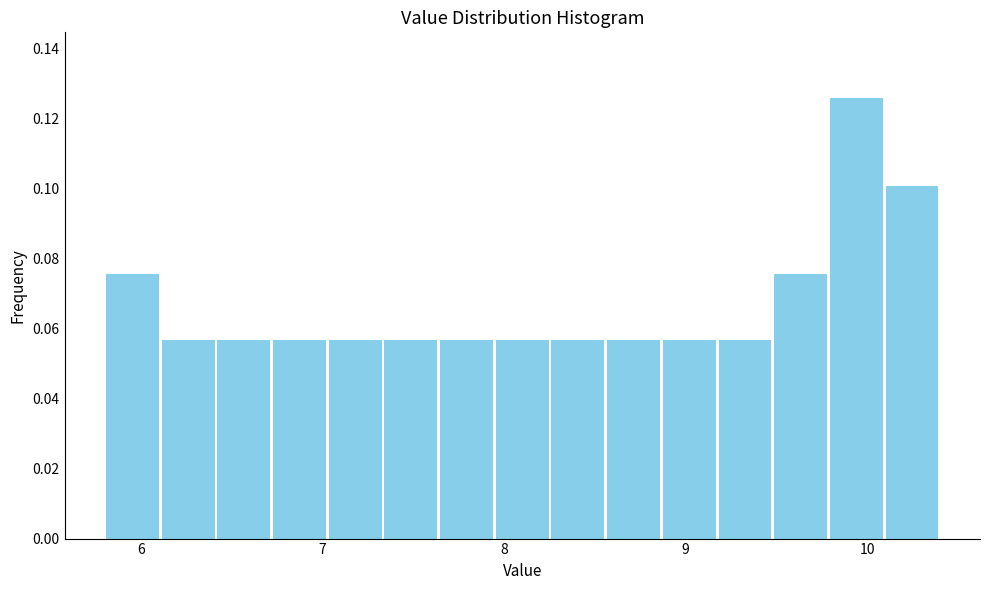

Read against the x-axis, roughly where is the centre of the tallest bar?

9.9